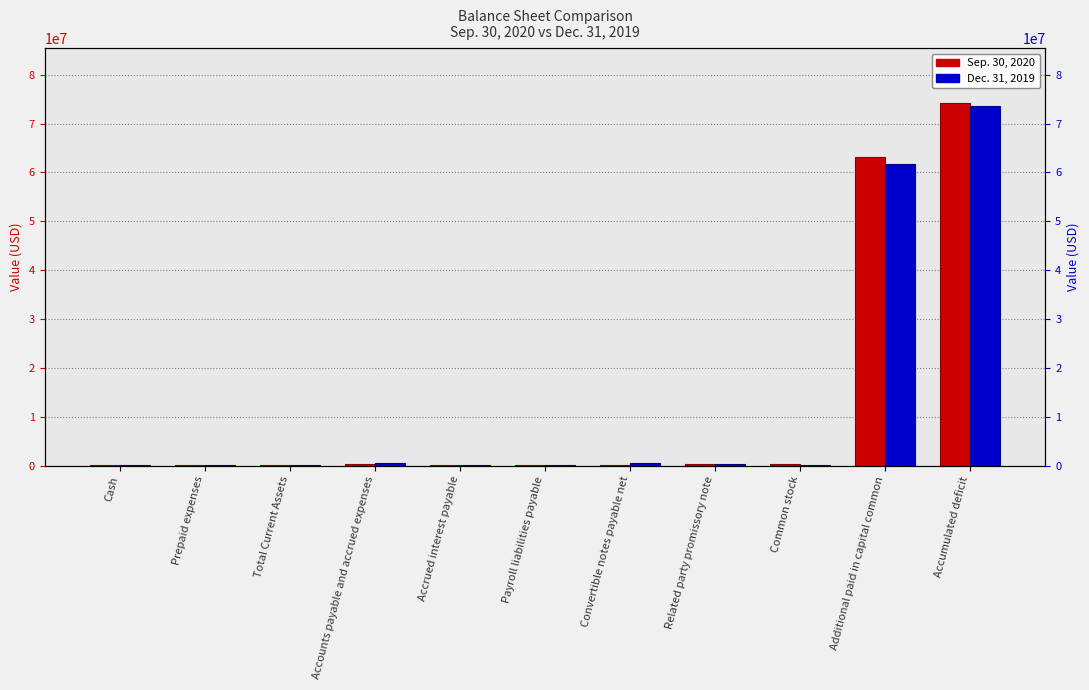

At which label is Dec. 31, 2019 closest to 36810745?

Additional paid in capital common